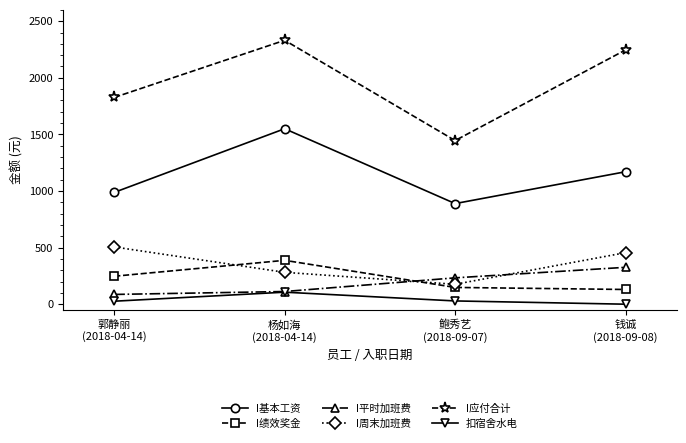

In I应付合计, how many points are lower than both neighbors (excluding endpoints)?

1